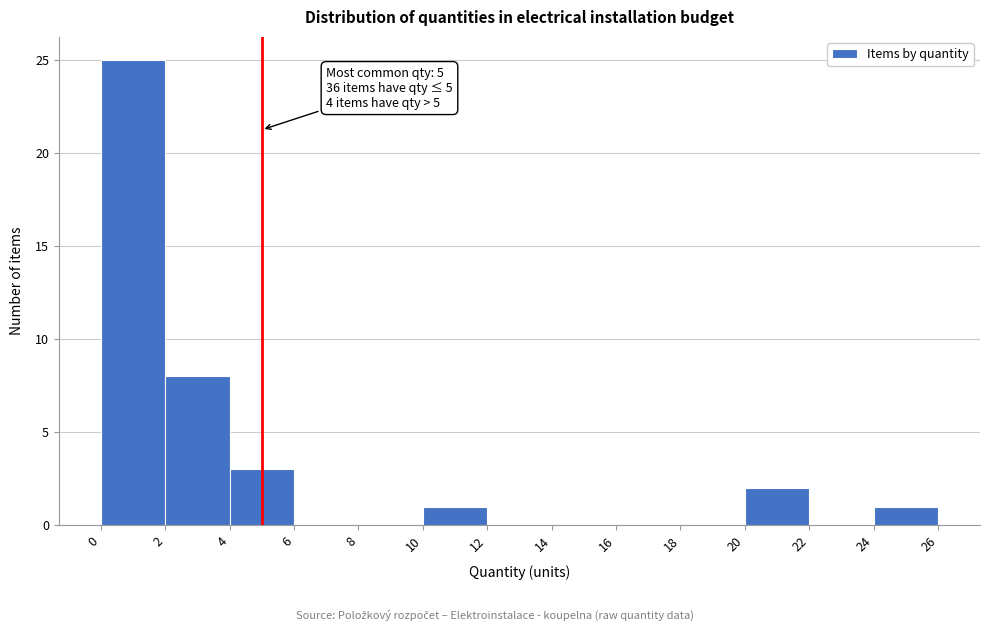

Over which range of the x-axis is the bar tallest?

0 to 2